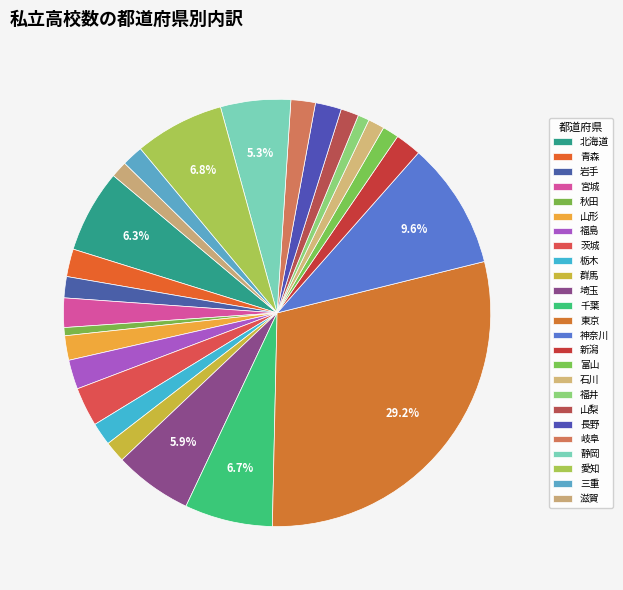

Is there a majority slice in this chart?

No